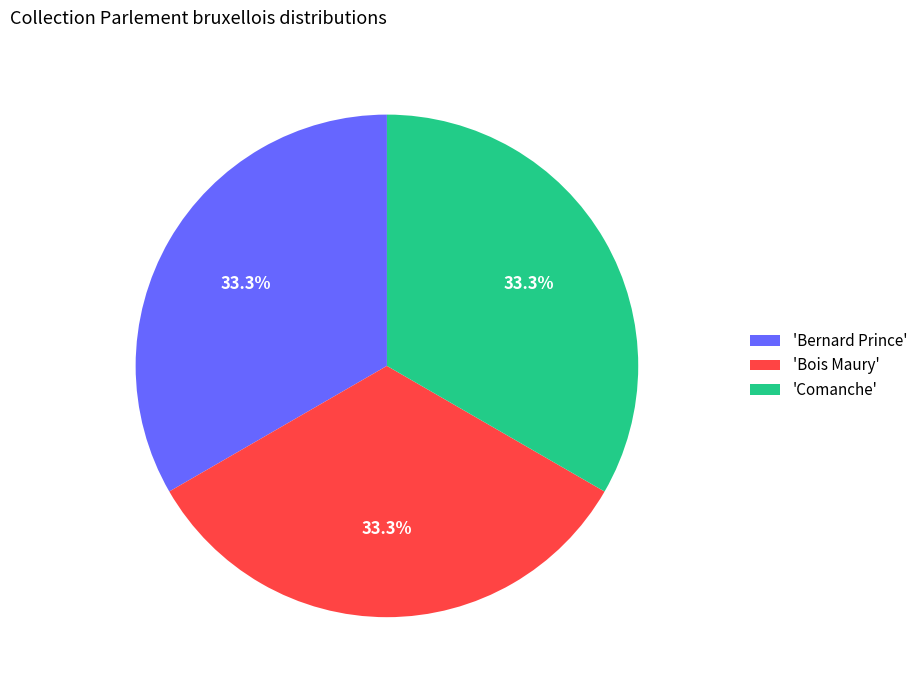

What is the ratio of the value at 'Bois Maury' to the value at 'Bernard Prince'?

1.0